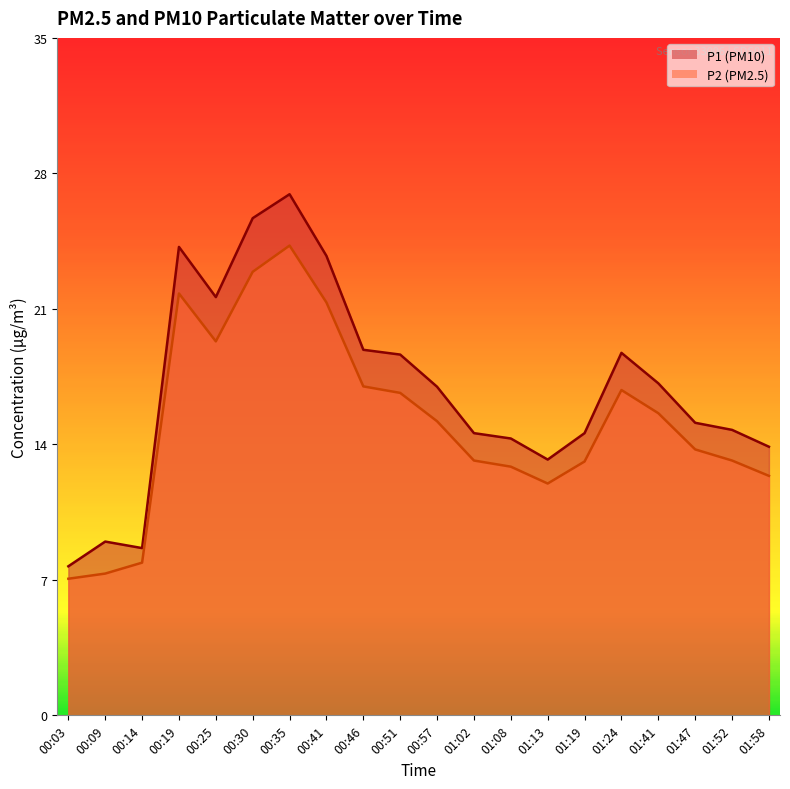

What is the label of the 18th point from the left?

01:47